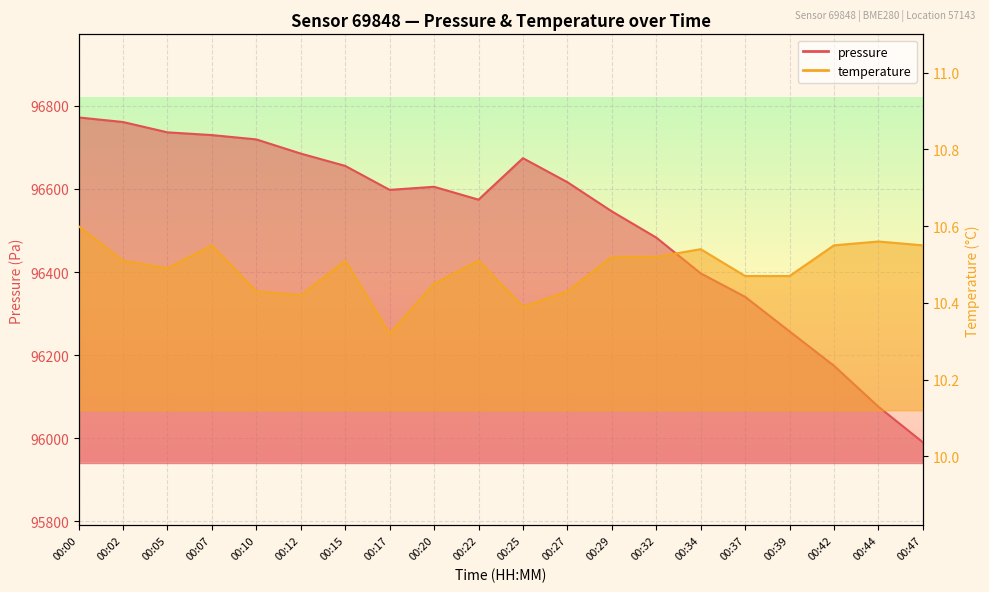

At which label does pressure reach its minimum?

00:47